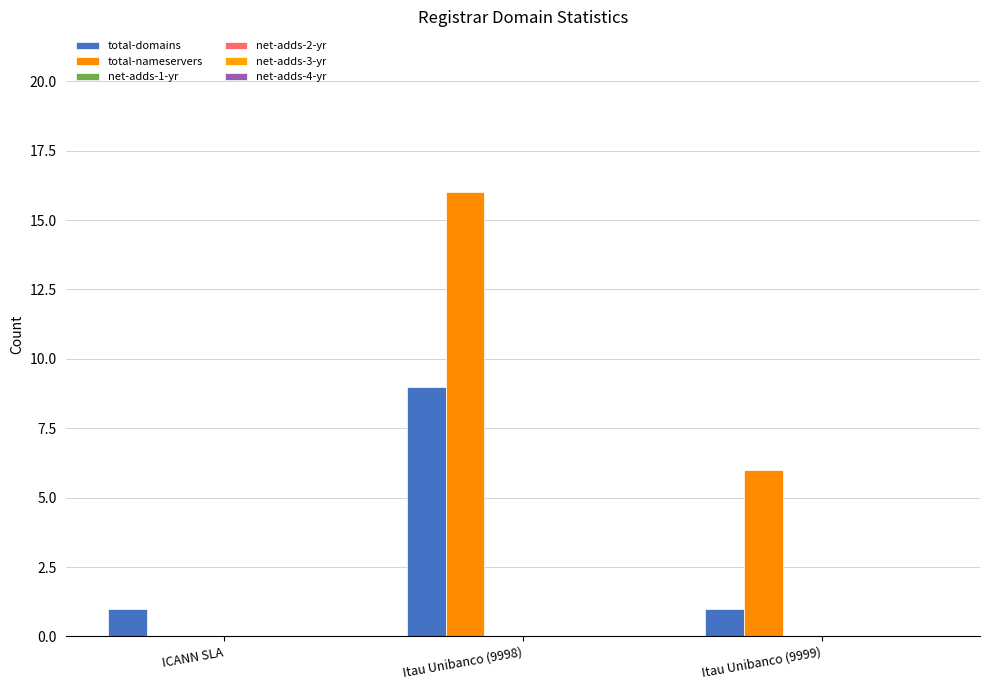

At how many categories does at least one series exceed 15?

1